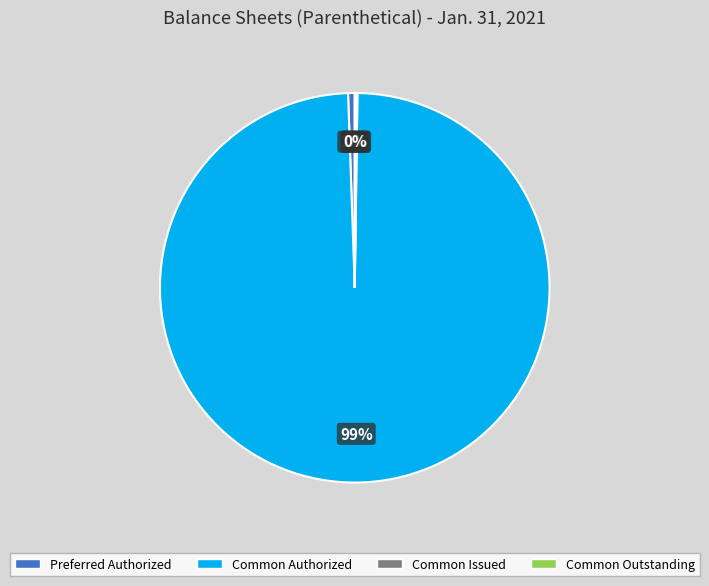

Combined, do Common Authorized and Preferred Authorized account for over 50%?

Yes